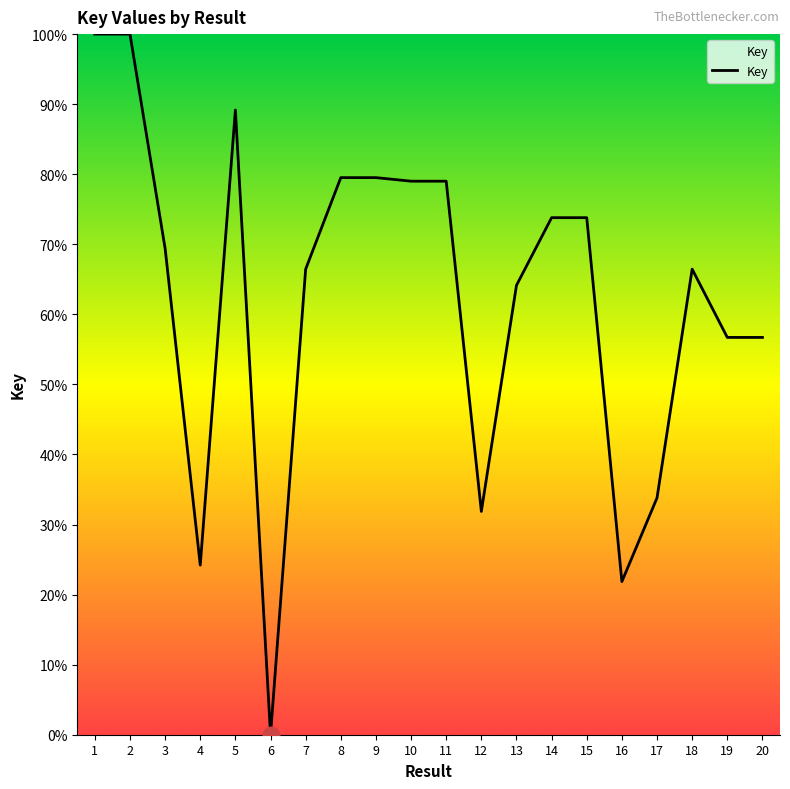

Reading left to right, transcribe all the data shown in this chart.

1=100.0	2=100.0	3=69.4	4=24.2	5=89.2	6=0.0	7=66.5	8=79.5	9=79.5	10=79.0	11=79.0	12=31.9	13=64.1	14=73.8	15=73.8	16=21.9	17=33.8	18=66.5	19=56.7	20=56.7